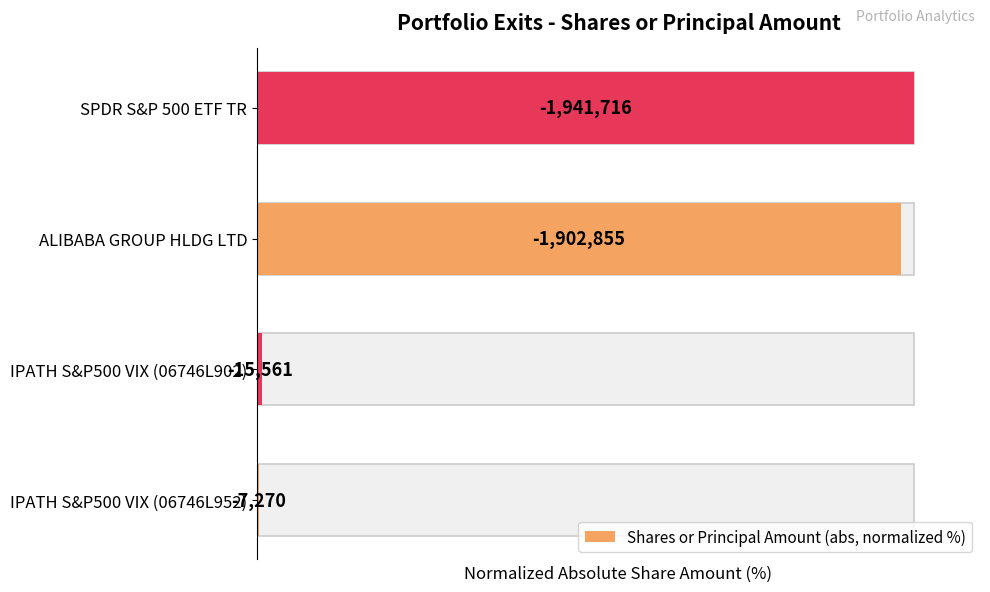

What is the value of the 1st bar from the left?

0.4